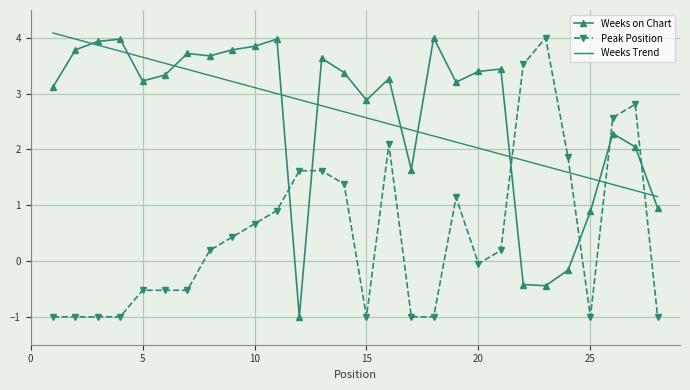

What is the maximum value shown in the chart?

4.1